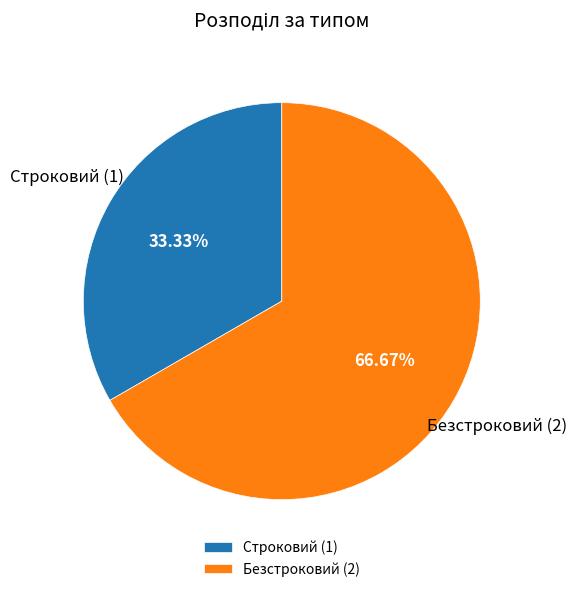

What is the total percentage of Безстроковий and Строковий?

100.0%